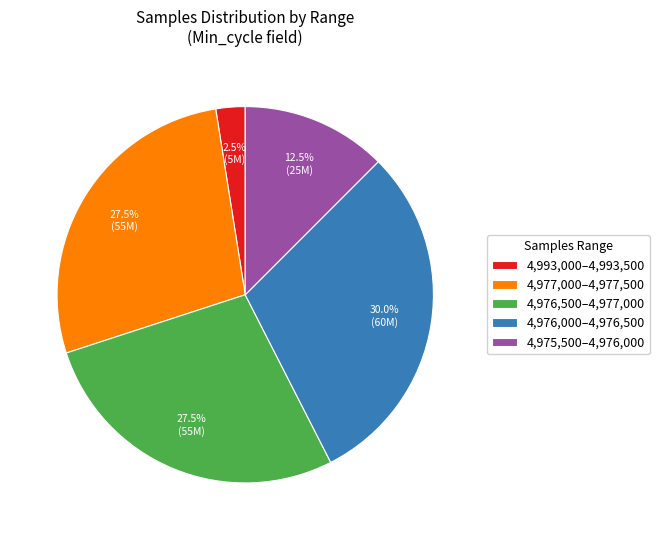

What is the smallest slice in the pie chart?

4,993,000–4,993,500